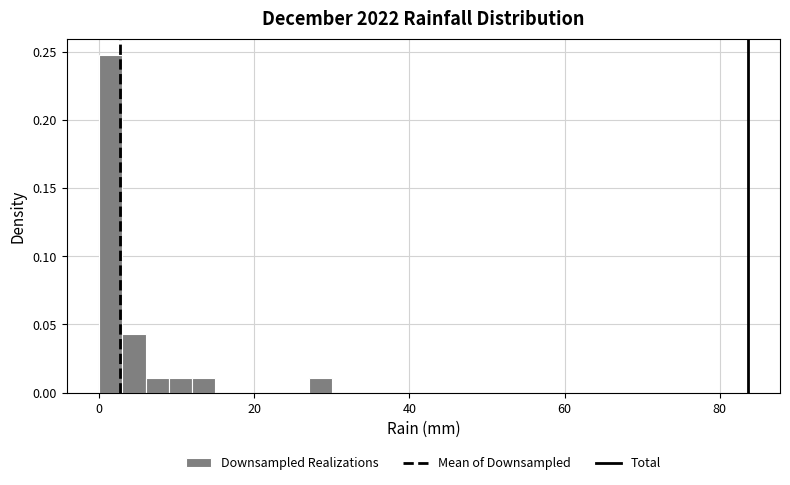

Read against the x-axis, roughly where is the centre of the tallest bar?

2